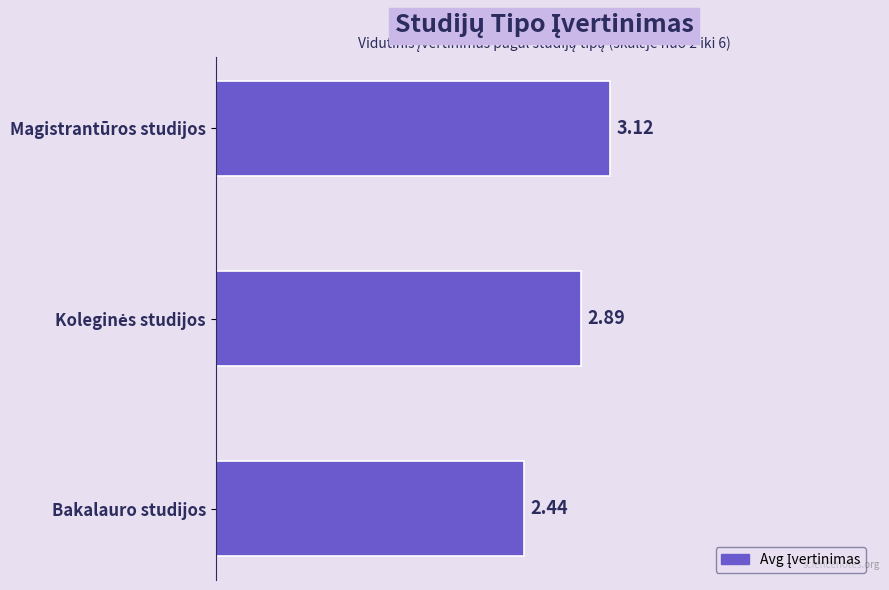

Approximately how many times larger is the value at Bakalauro studijos compared to Magistrantūros studijos?

0.8